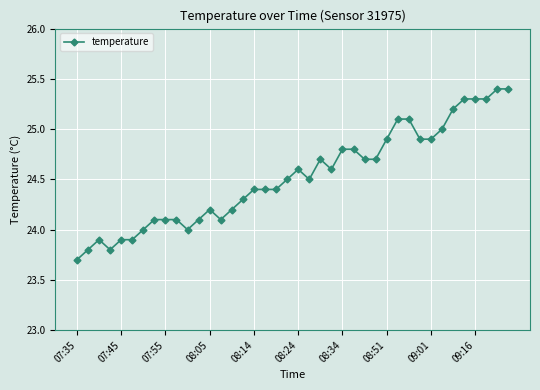

How many lines are shown in the chart?

1